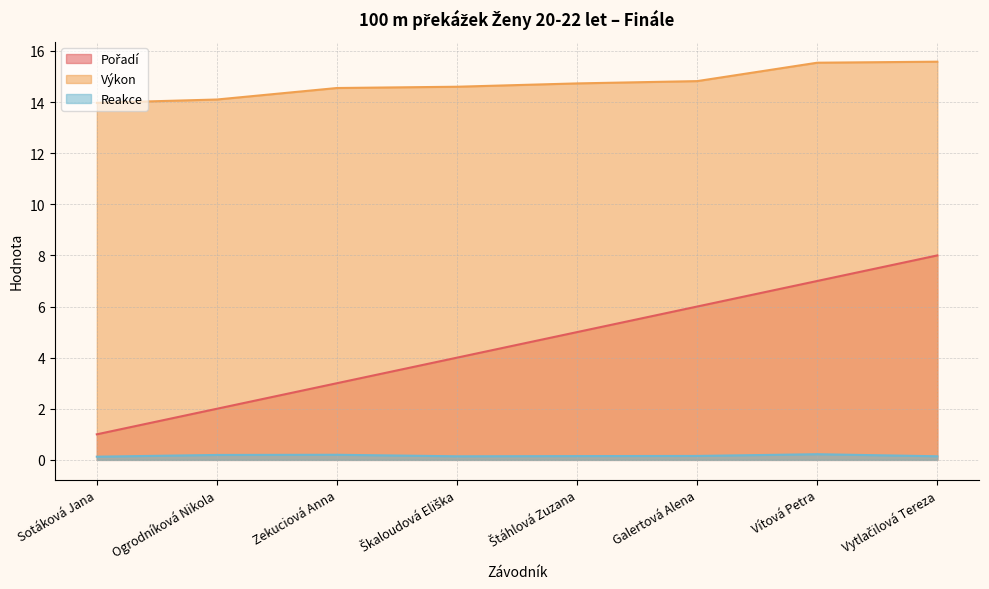

How many series are shown in this chart?

3